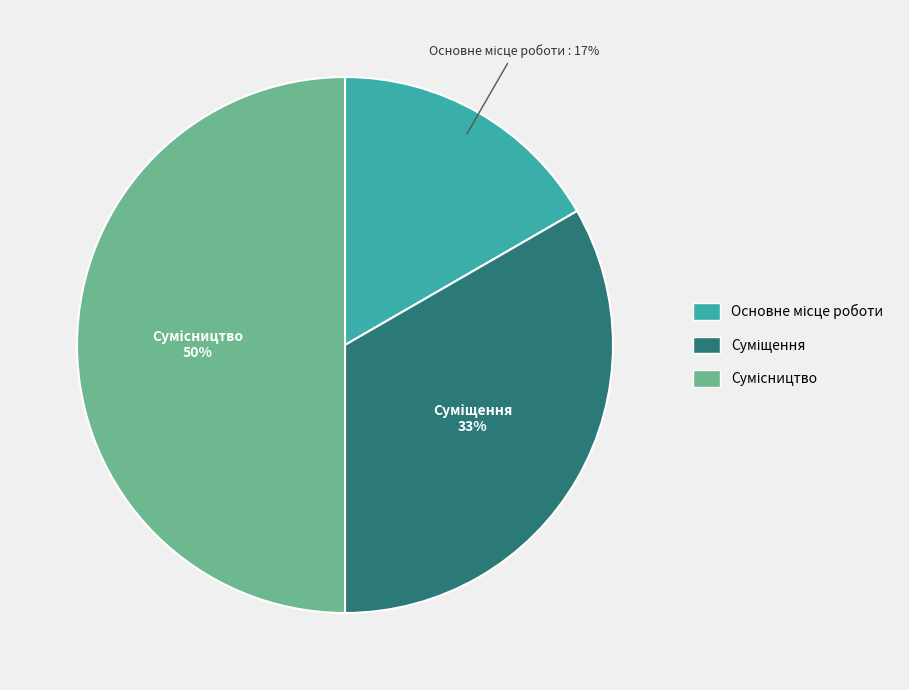

To the nearest percent, what is the average slice percentage?

33%